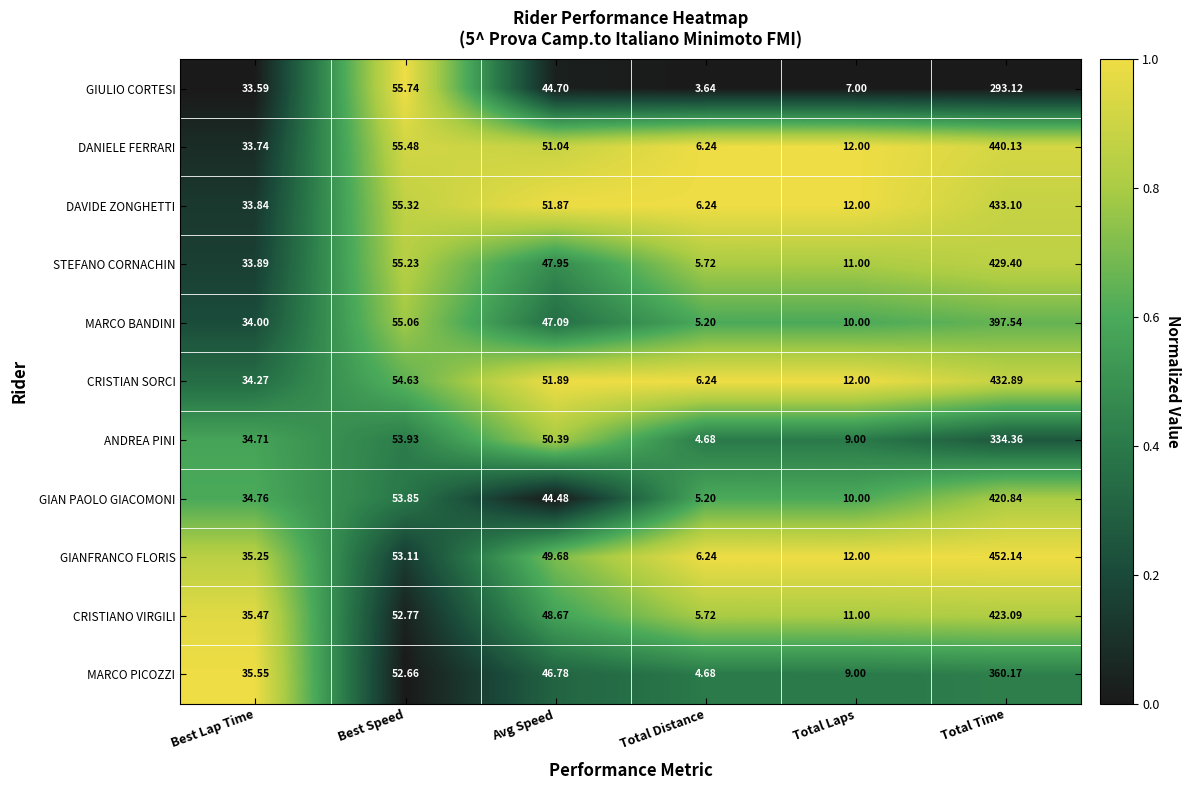

At which category does the chart reach its minimum across all series?

Total Distance